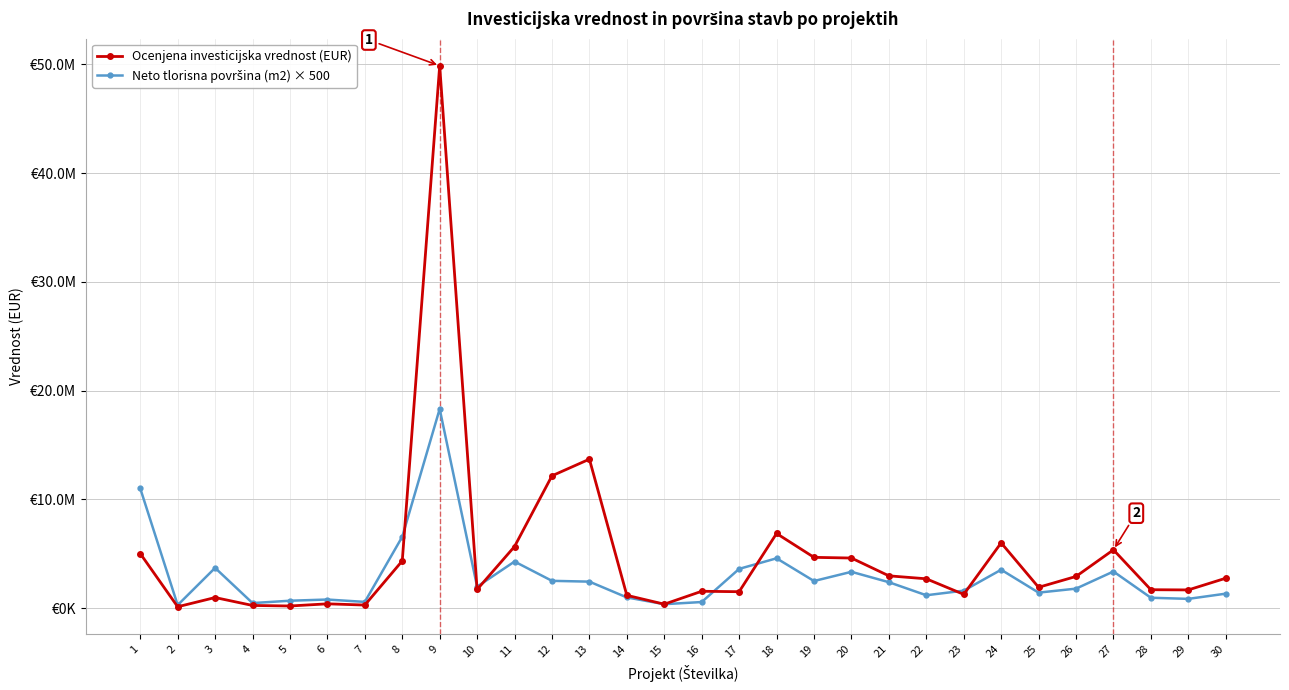

Does the chart have visible grid lines?

Yes